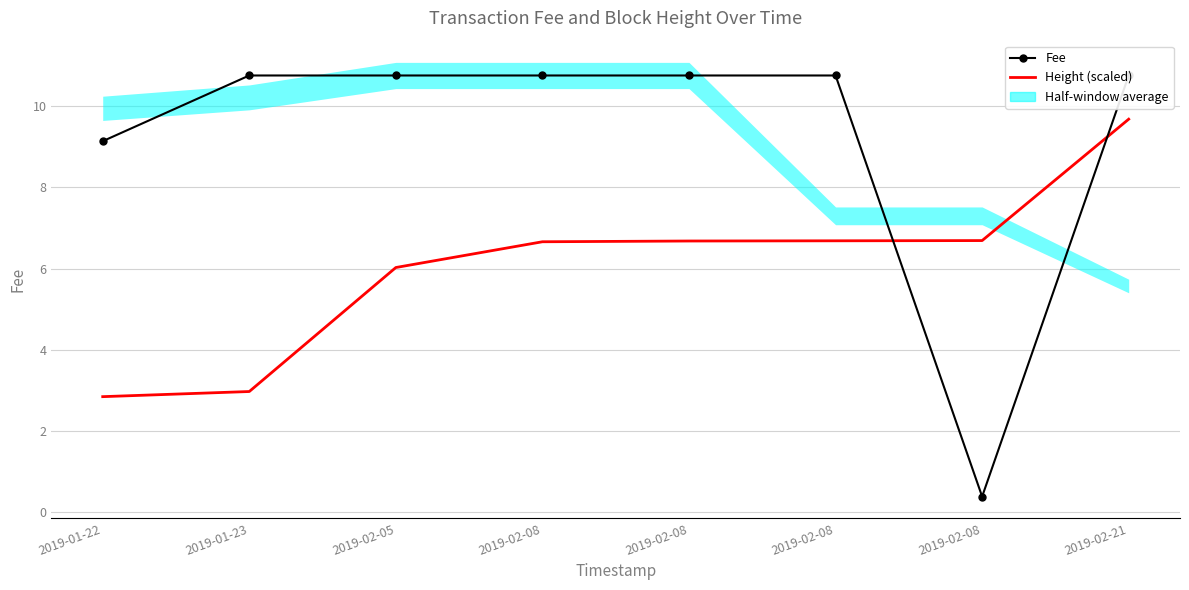

List the series in order of their peak value, lowest first.

Height (scaled), Fee